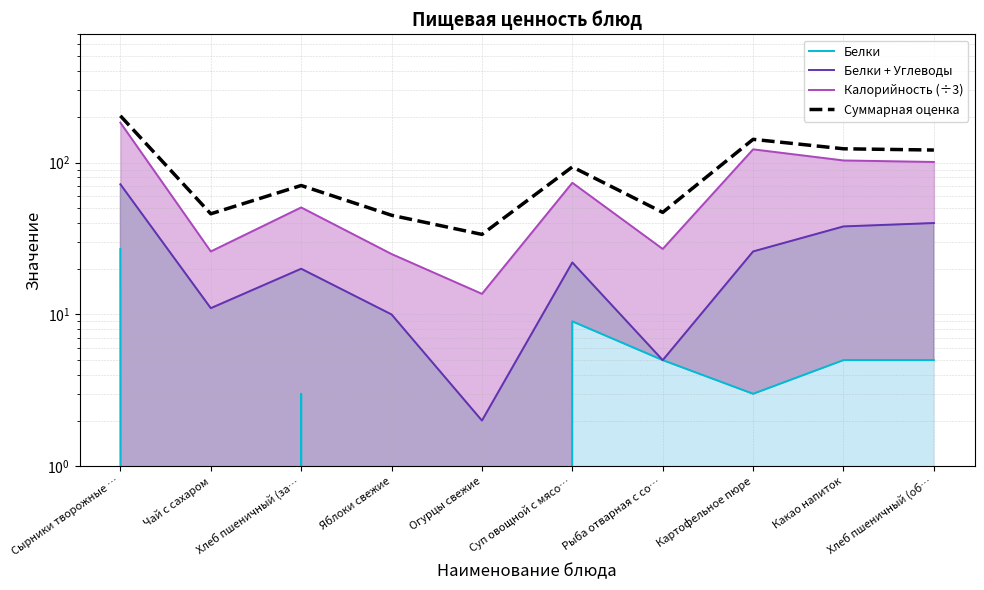

What is the label of the 5th point from the right?

Суп овощной с мясо…